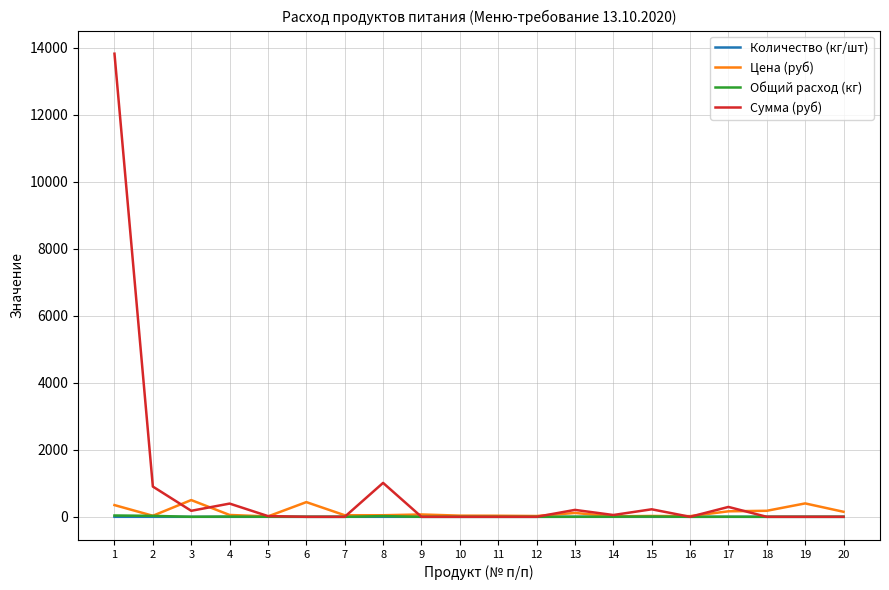

Which series has the largest range (max minus min)?

Сумма (руб)